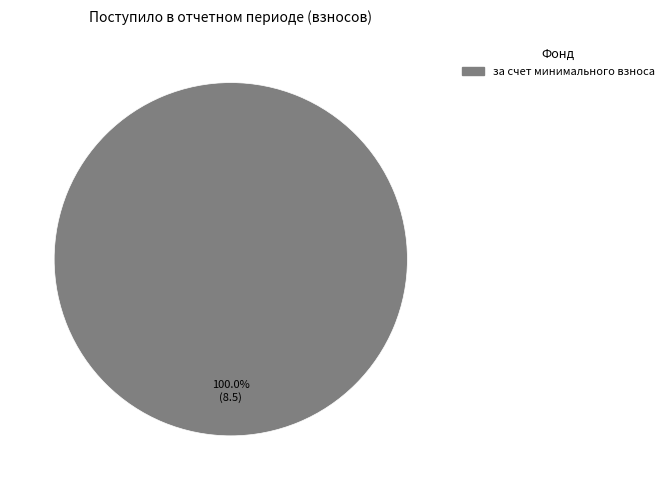

Is there a majority slice in this chart?

Yes